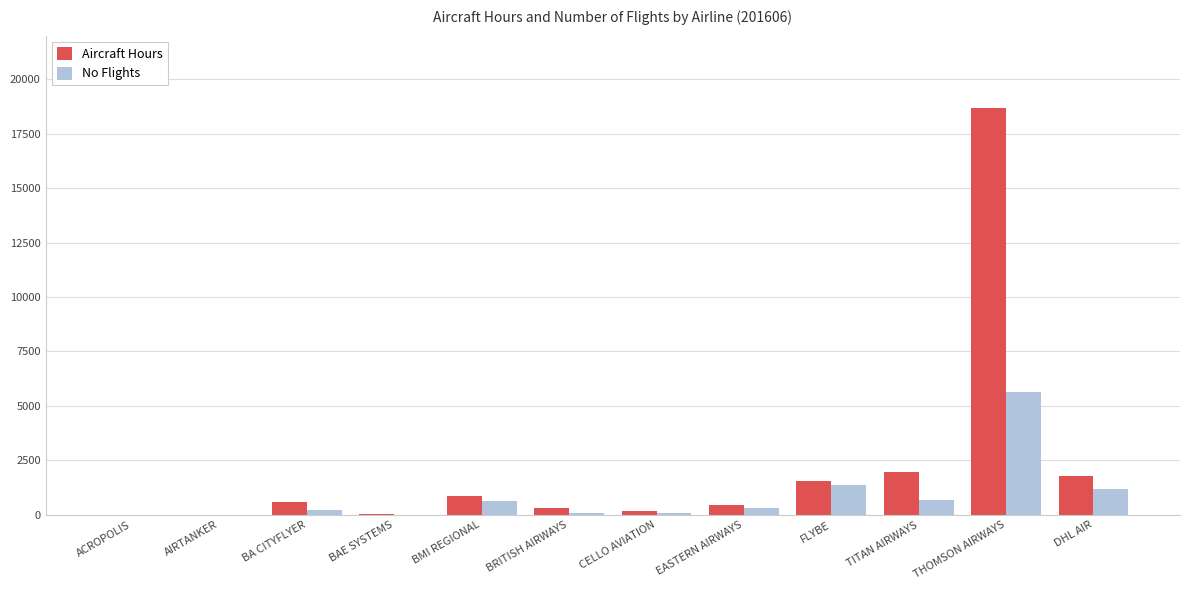

How many data points in Aircraft Hours are above 576?

6